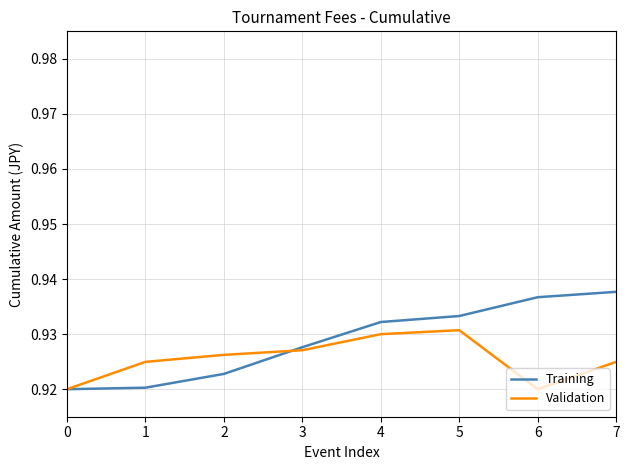

What is the sum of the Validation values at 2 and 1?

1.9